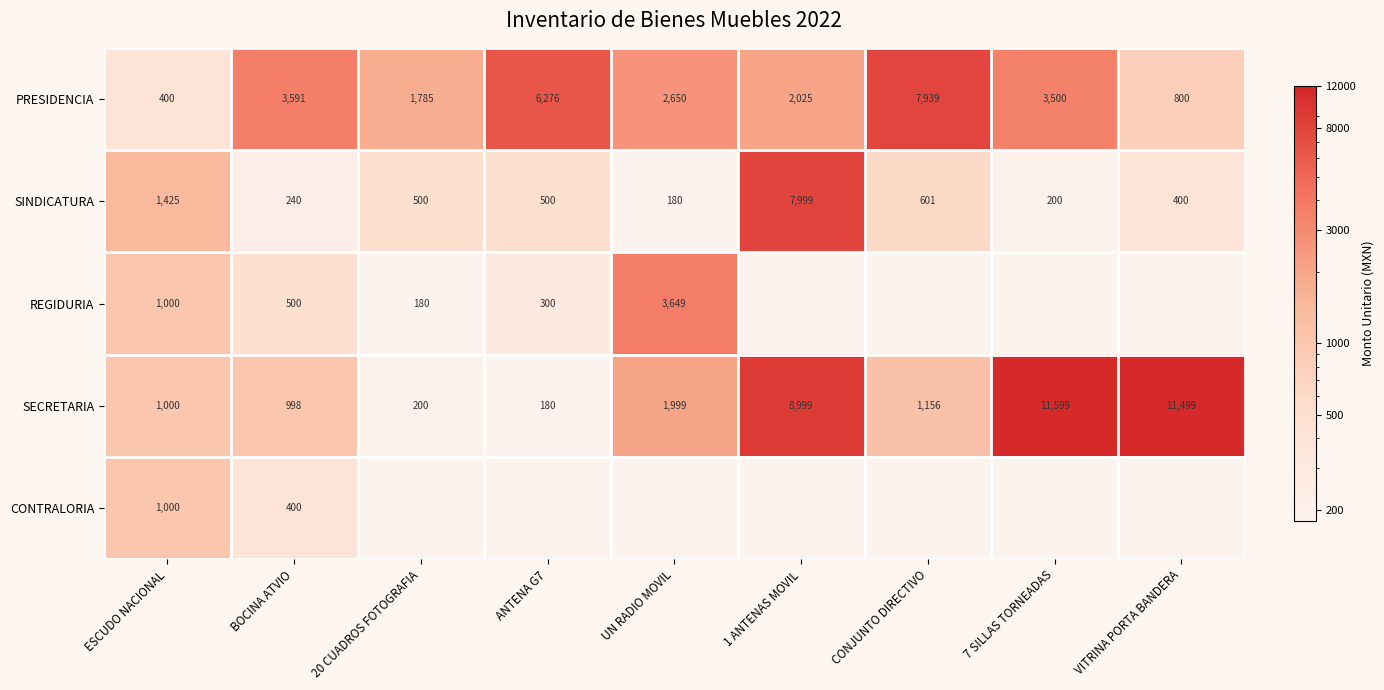

Which category has the highest value across all series?

7 SILLAS TORNEADAS